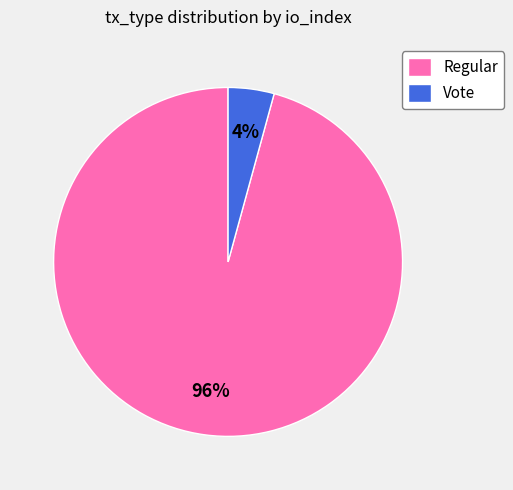

How many slices are in this pie chart?

2